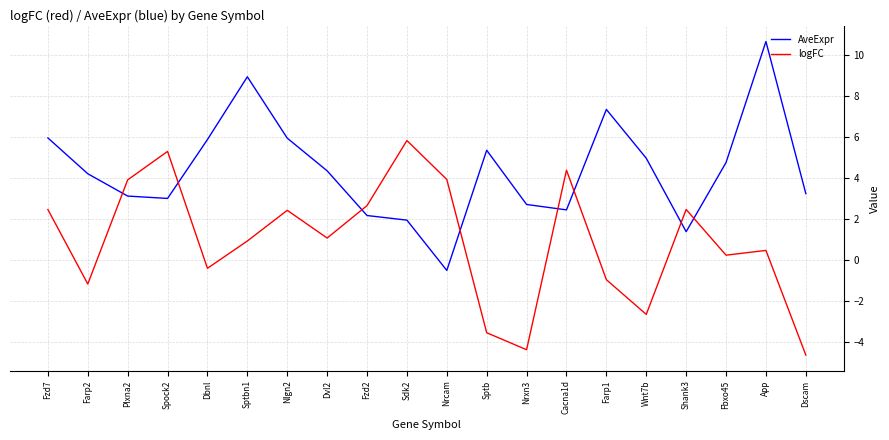

True or false: logFC has a value of 1.0 at Cacna1d.

False